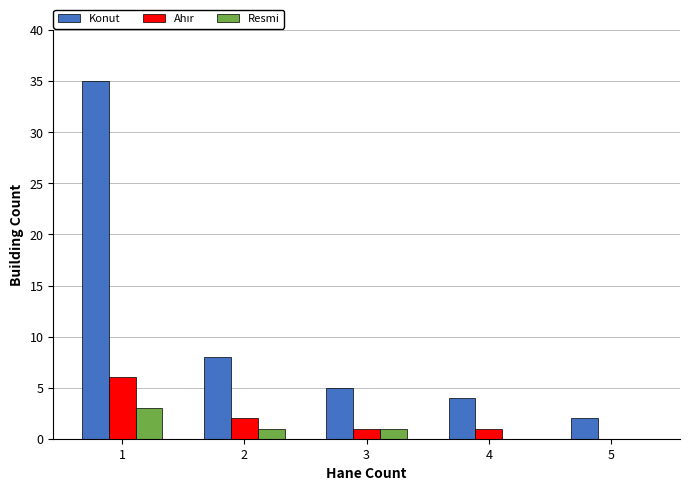

Which series has the widest spread of values?

Konut